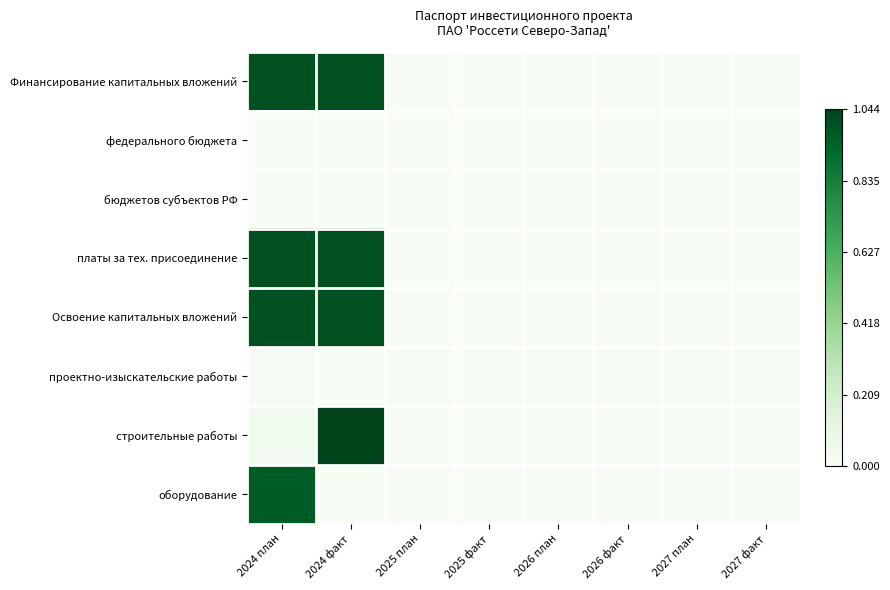

At 2026 план, list the series in order from largest to smallest.

Финансирование капитальных вложений, федерального бюджета, бюджетов субъектов РФ, платы за тех. присоединение, Освоение капитальных вложений, проектно-изыскательские работы, строительные работы, оборудование